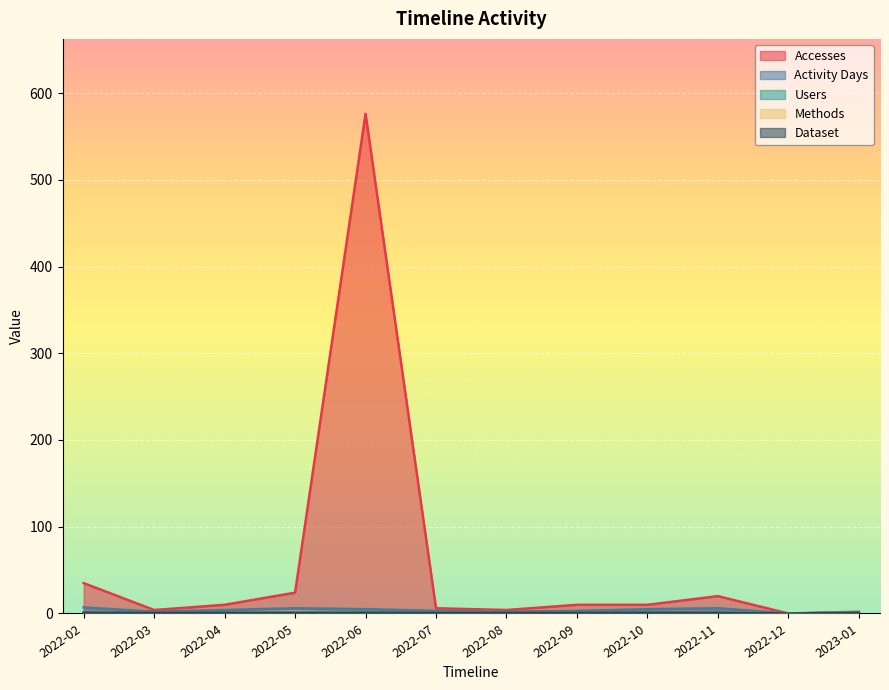

True or false: Activity Days has a value of 7 at 2022-02.

True